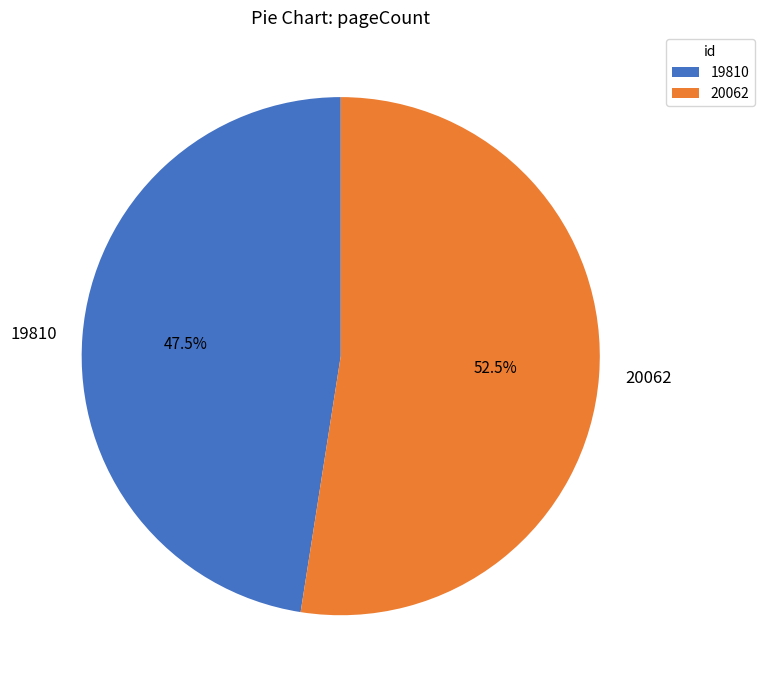

What is the largest slice in the pie chart?

20062